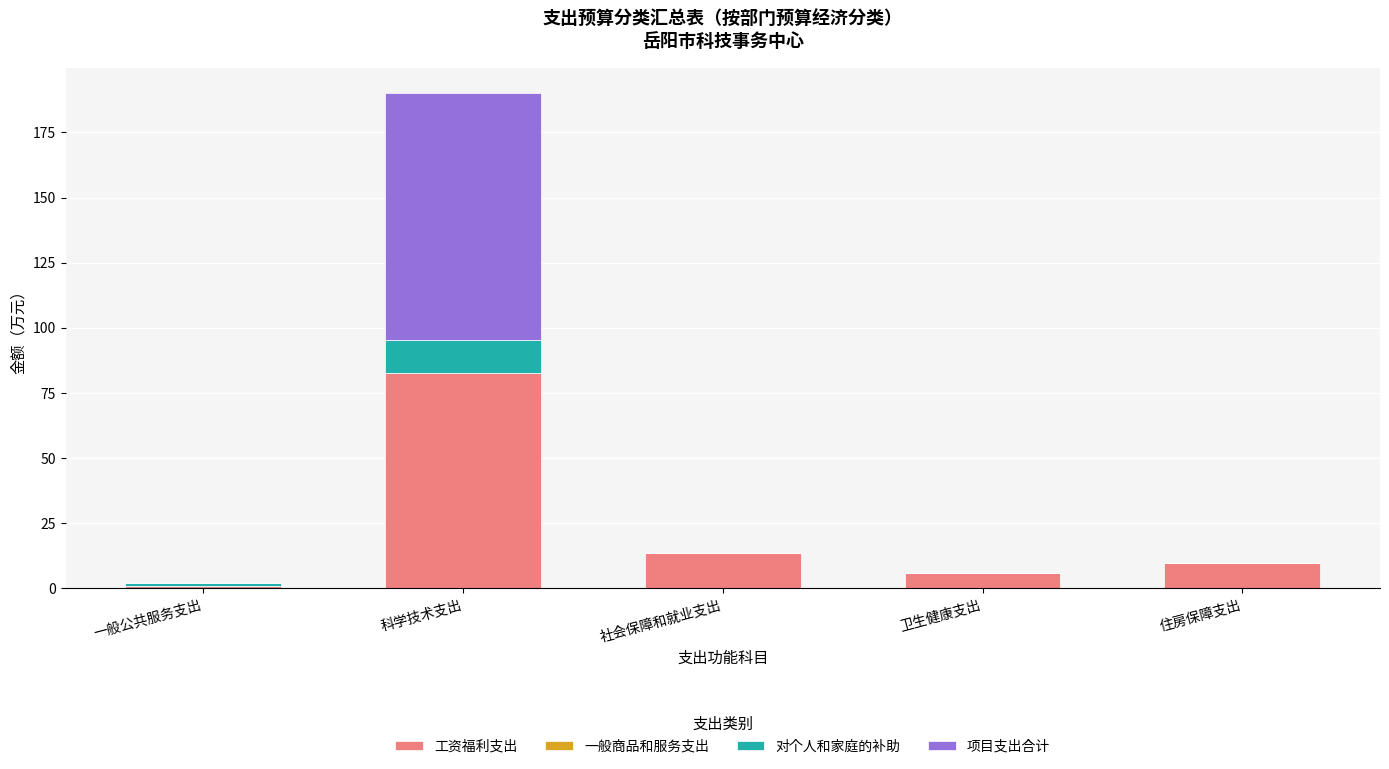

What is the sum of the 工资福利支出 values at 卫生健康支出 and 住房保障支出?

15.8